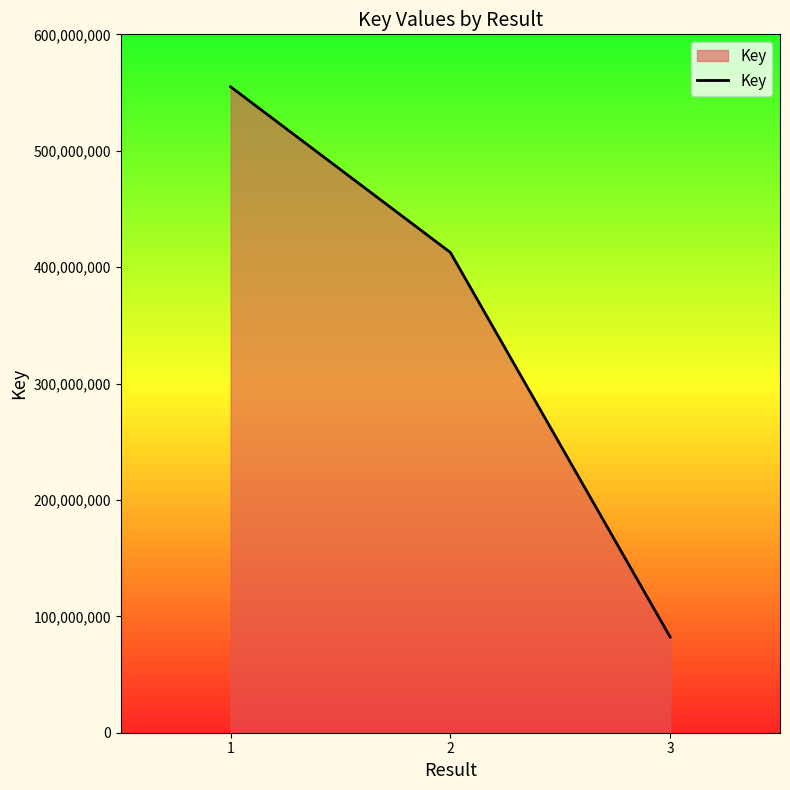

What is the average value?

349926161